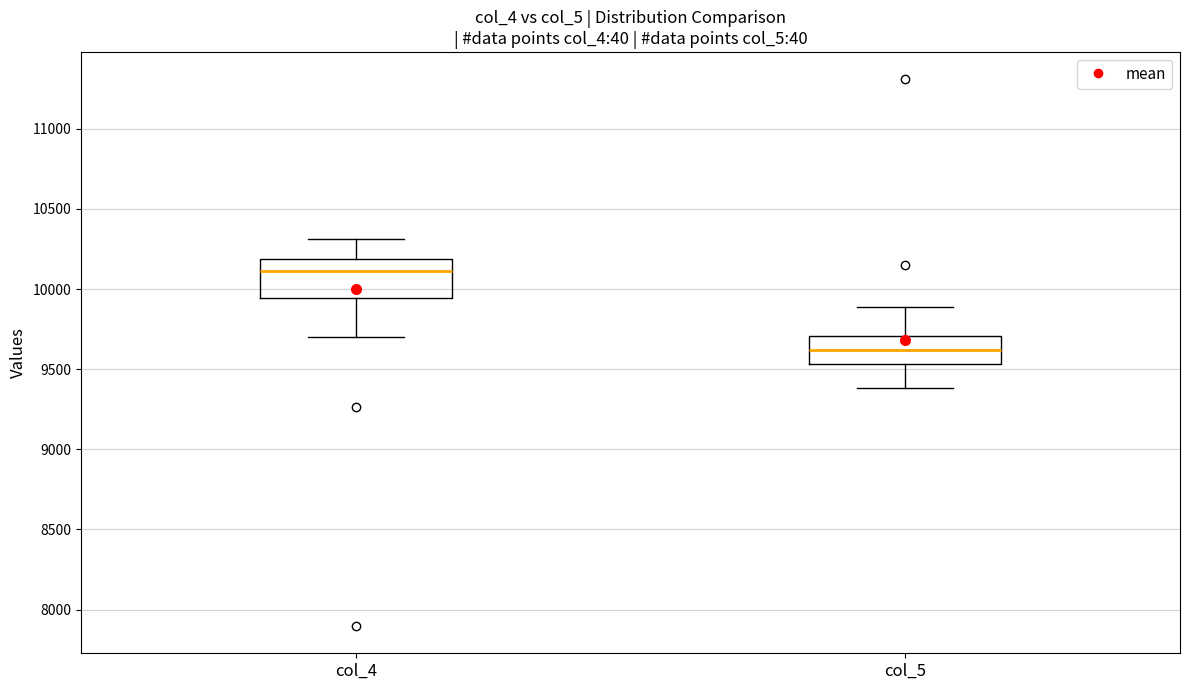

Which box is the tallest, from its lower edge to its upper edge?

col_4